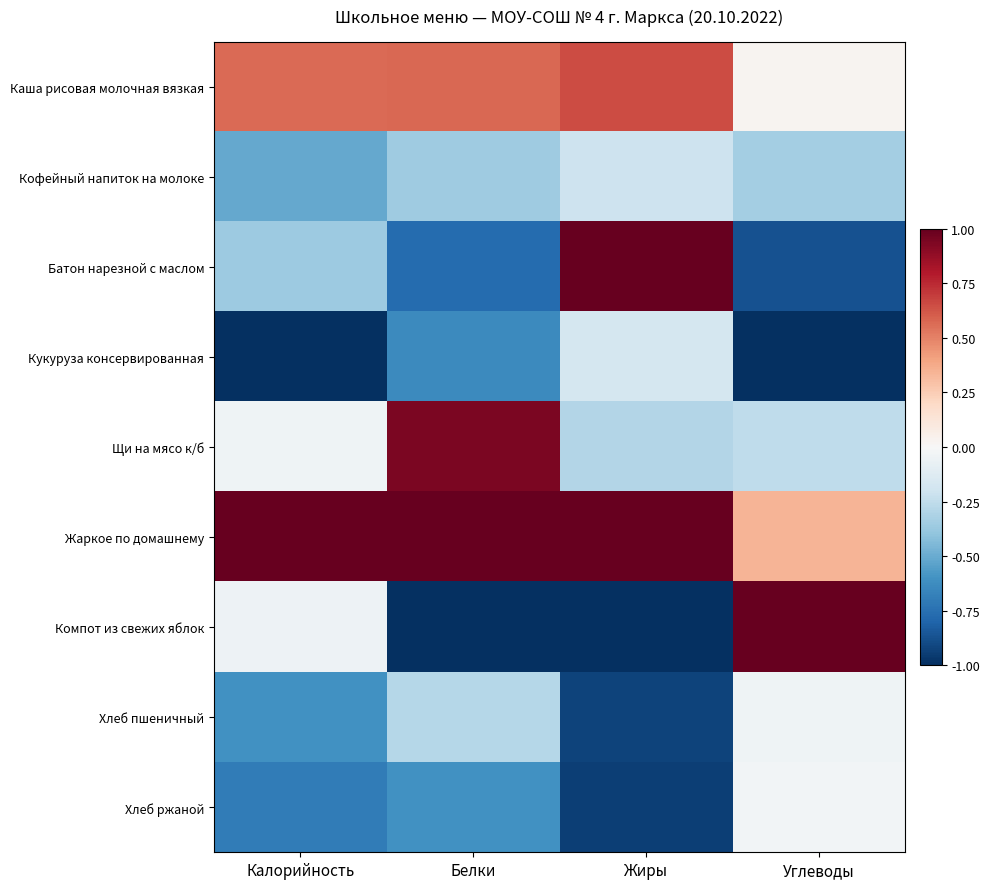

Which label corresponds to the largest value in the chart?

Калорийность